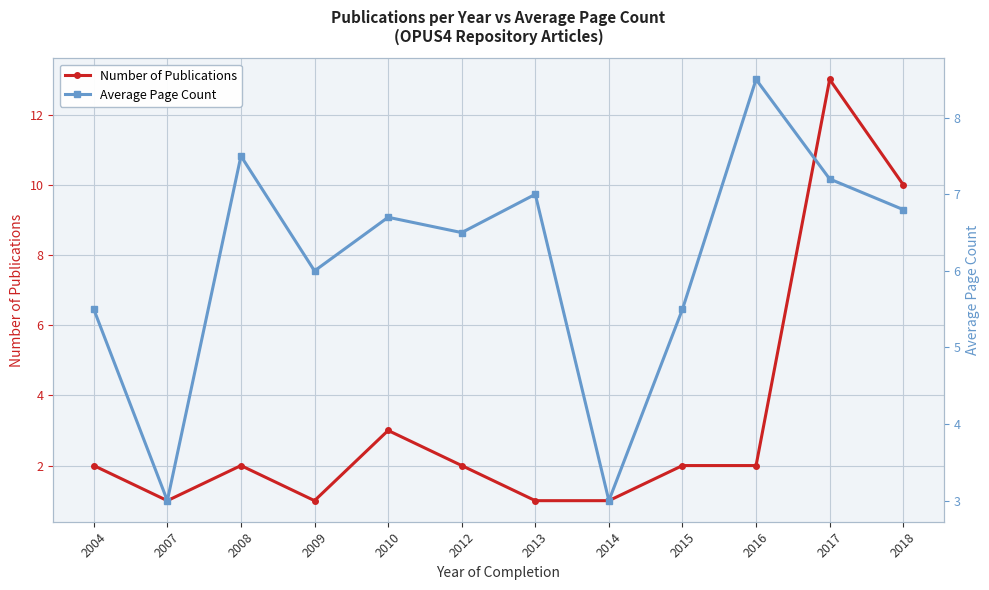

Where is the first local minimum for Average Page Count?

2007